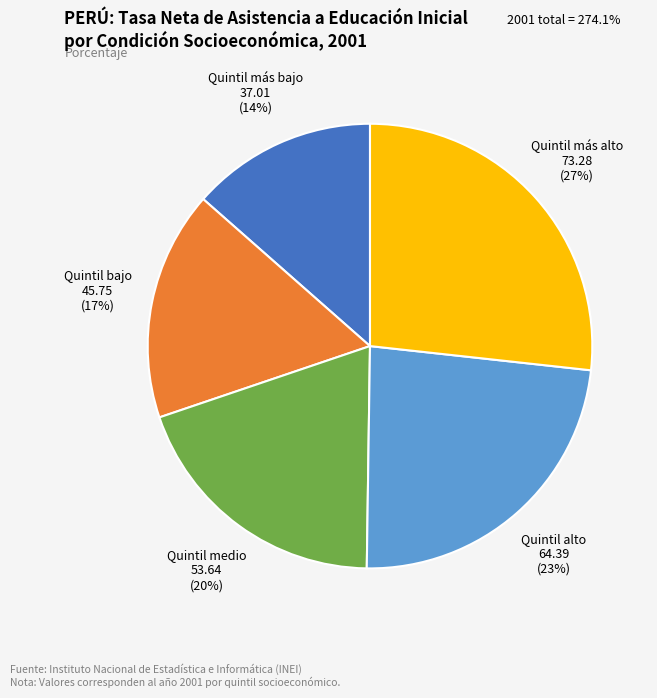

What is the largest slice in the pie chart?

Quintil más alto